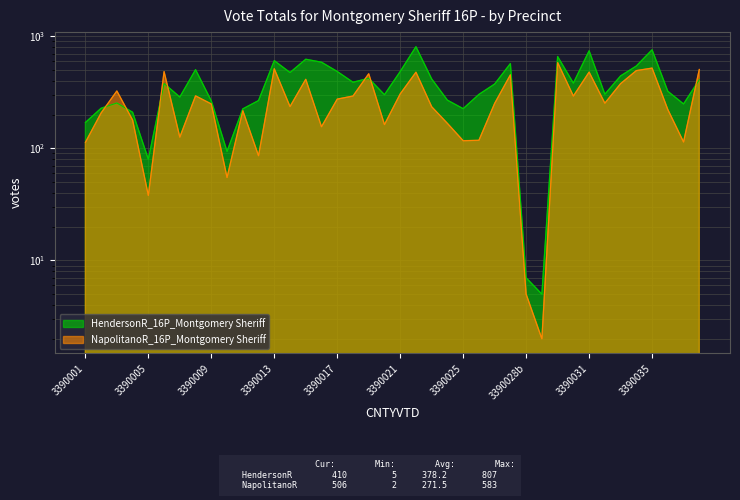

What is the value of the NapolitanoR_16P_Montgomery Sheriff point at the 36th from the left?

494